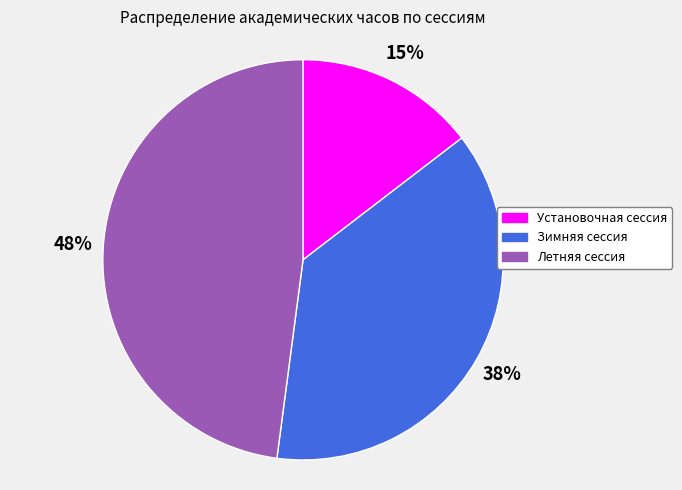

Which category has the smallest portion of the pie?

Установочная сессия